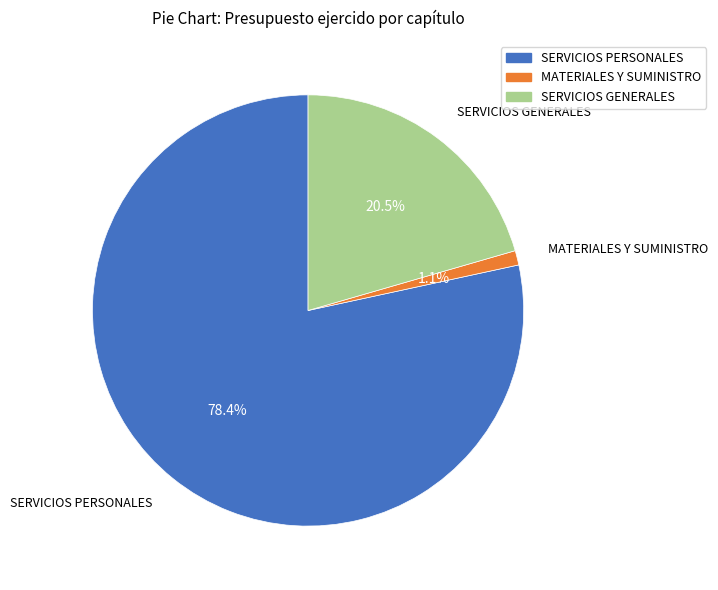

How many segments does this pie chart have?

3